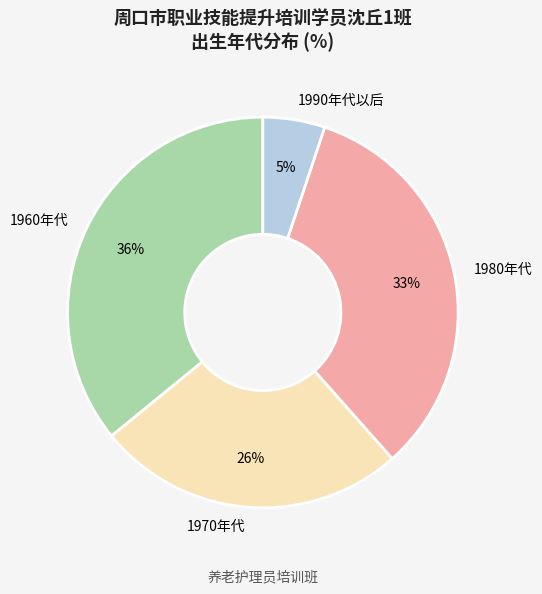

Is it true that 1980年代 is 33% of the pie?

True